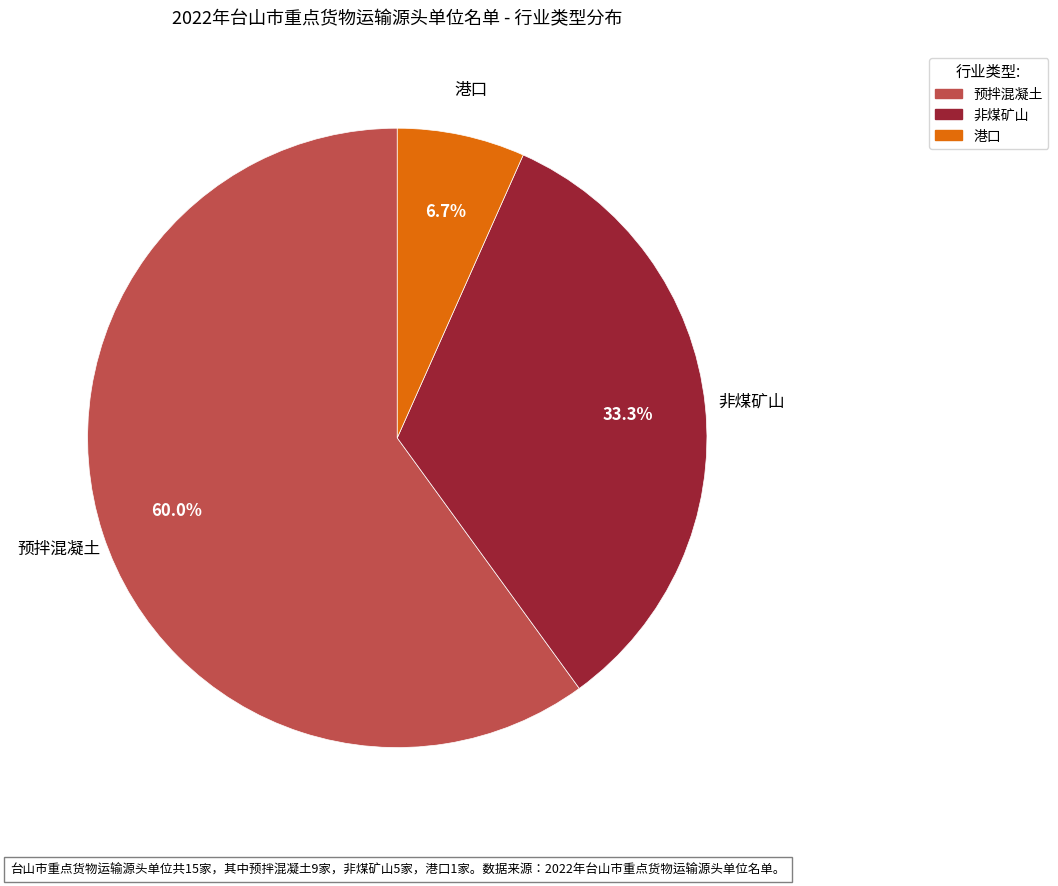

Which category has the biggest portion of the pie?

预拌混凝土